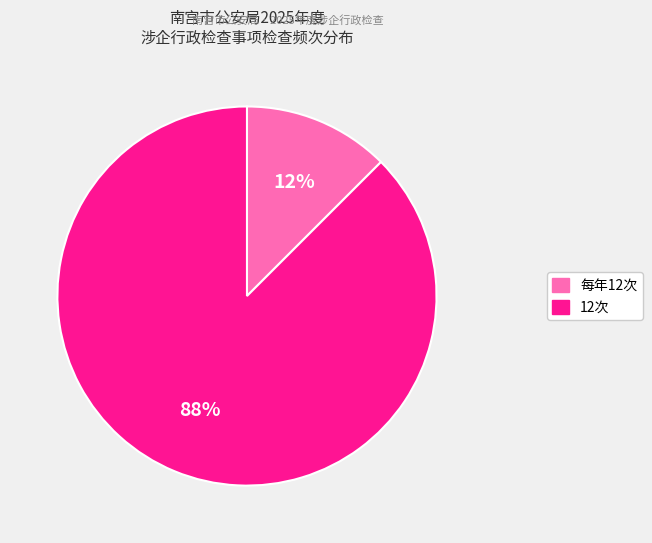

Which slice represents more than half of the pie?

12次